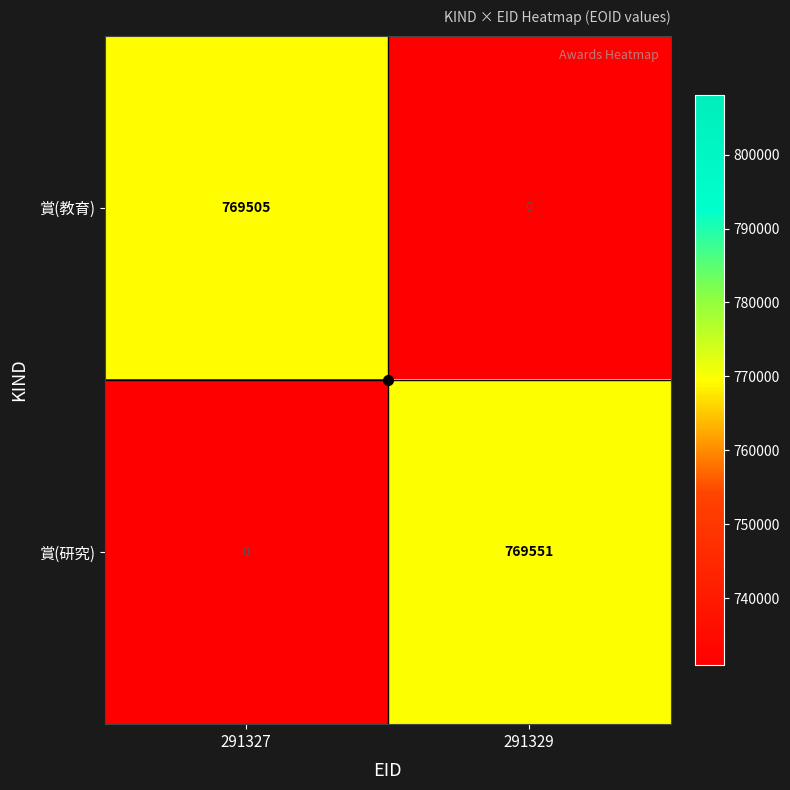

Which label corresponds to the largest value in the chart?

291329